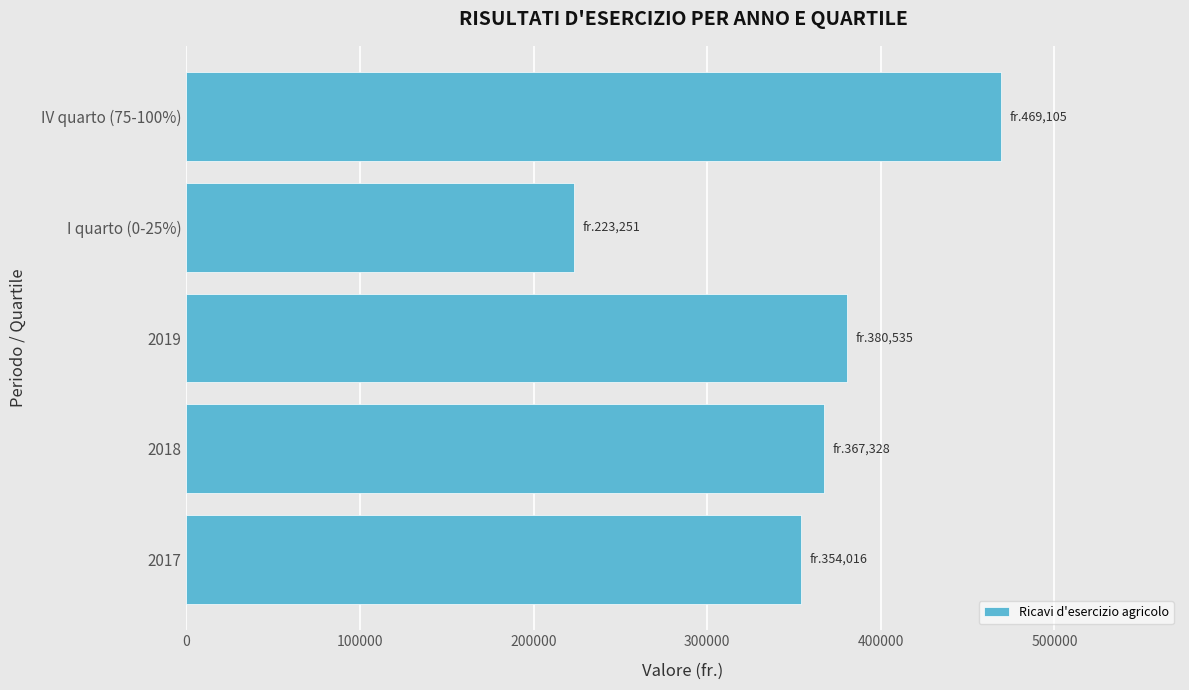

Which has a higher value, 2017 or IV quarto (75-100%)?

IV quarto (75-100%)